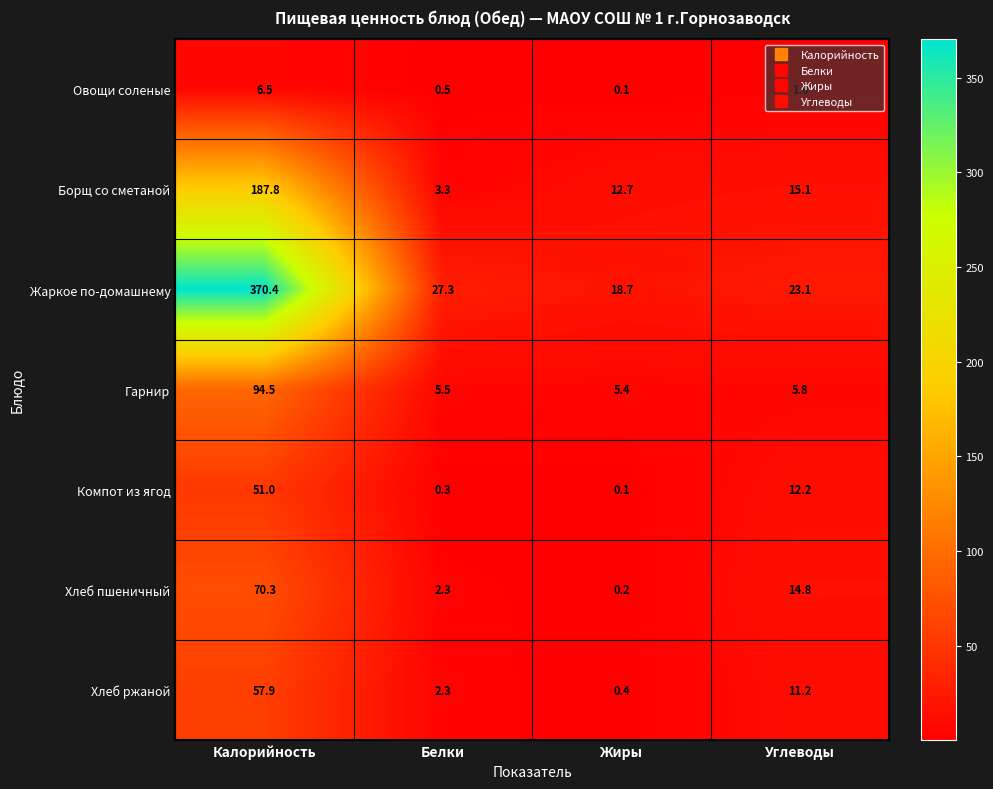

What is the sum of the Хлеб ржаной values at Жиры and Углеводы?

11.6